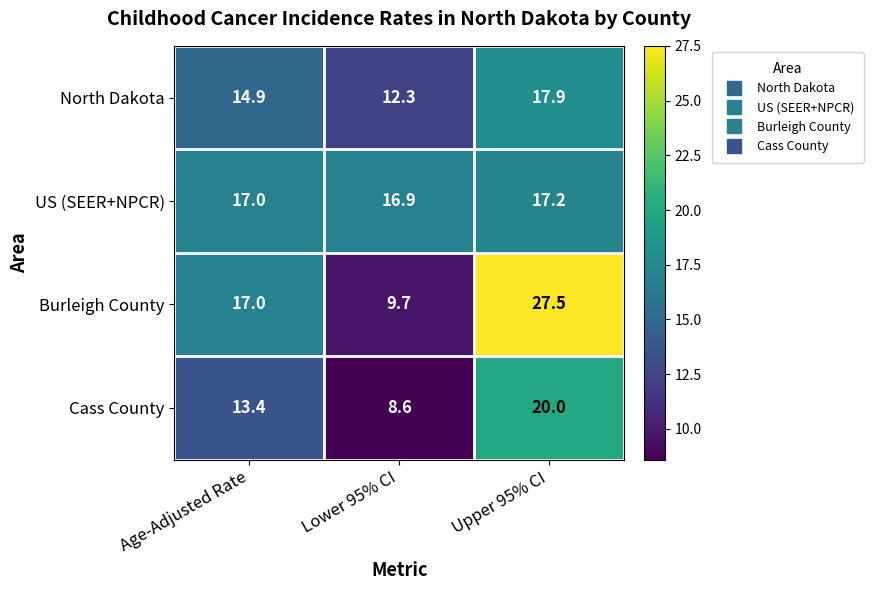

Is it true that Cass County equals 4.2 at Age-Adjusted Rate?

False